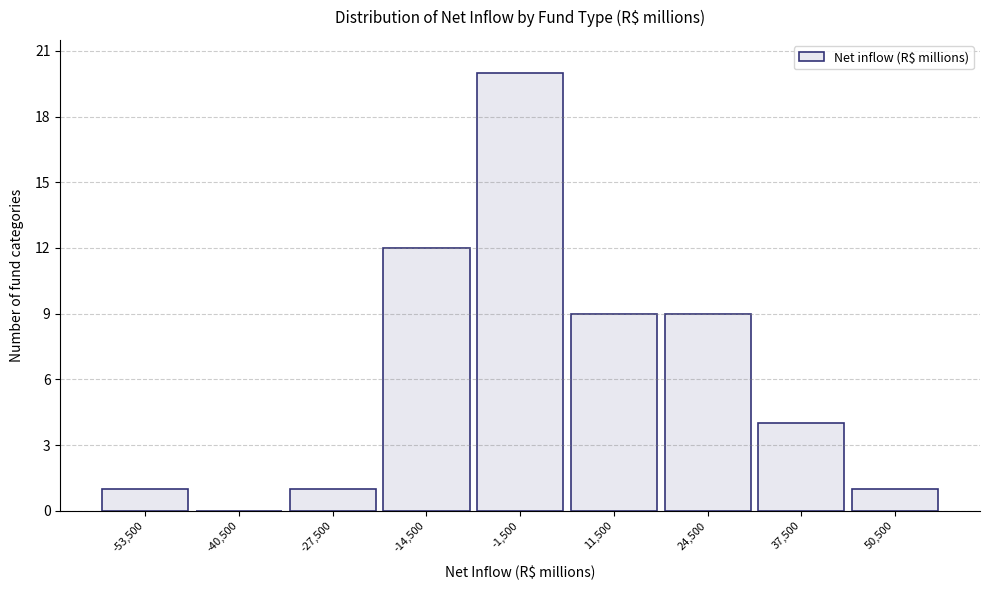

Reading left to right, list every bar in this chart as the range it spans on the x-axis followed by its height. Neither the bar edges nor the heights are printed on the chart, so give them approximately, as read against the axes.

-60000 to -47000: 1
-47000 to -34000: 0
-34000 to -21000: 1
-21000 to -8000: 12
-8000 to 5000: 20
5000 to 18000: 9
18000 to 31000: 9
31000 to 44000: 4
44000 to 57000: 1